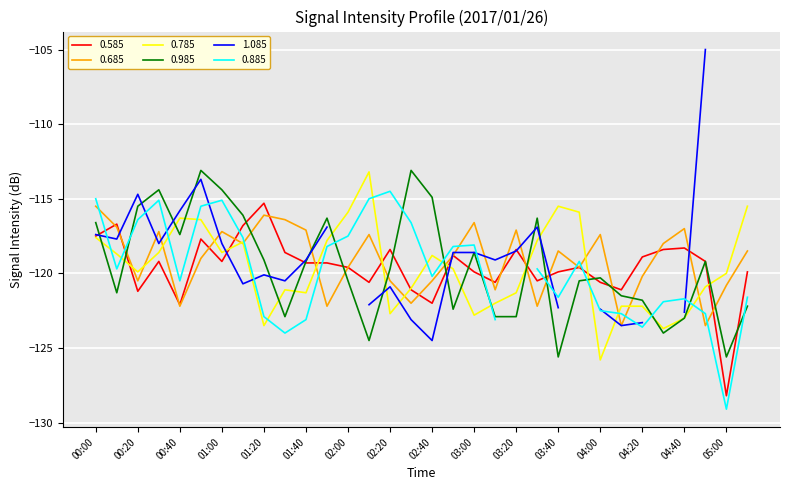

Which category has the highest value in the 0.585 series?

01:20